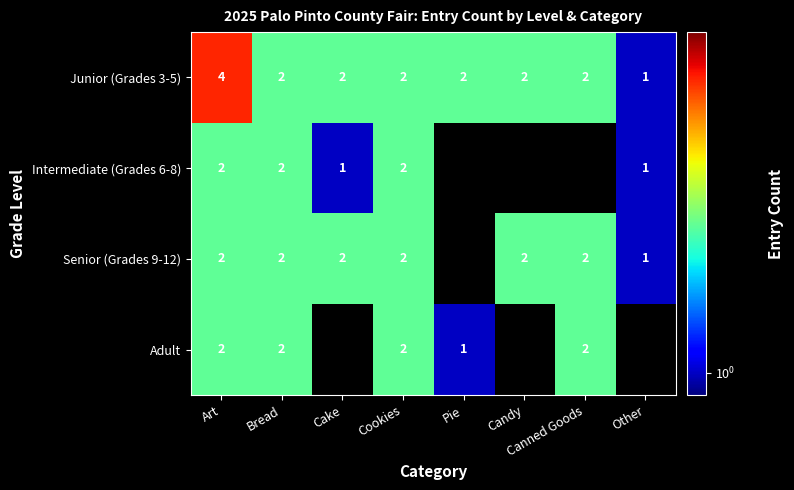

At which category does the chart reach its minimum across all series?

Other